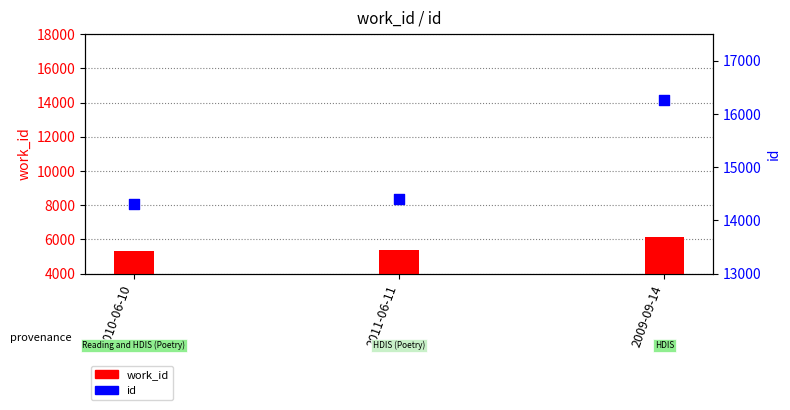

Which series has the widest spread of Y values?

id